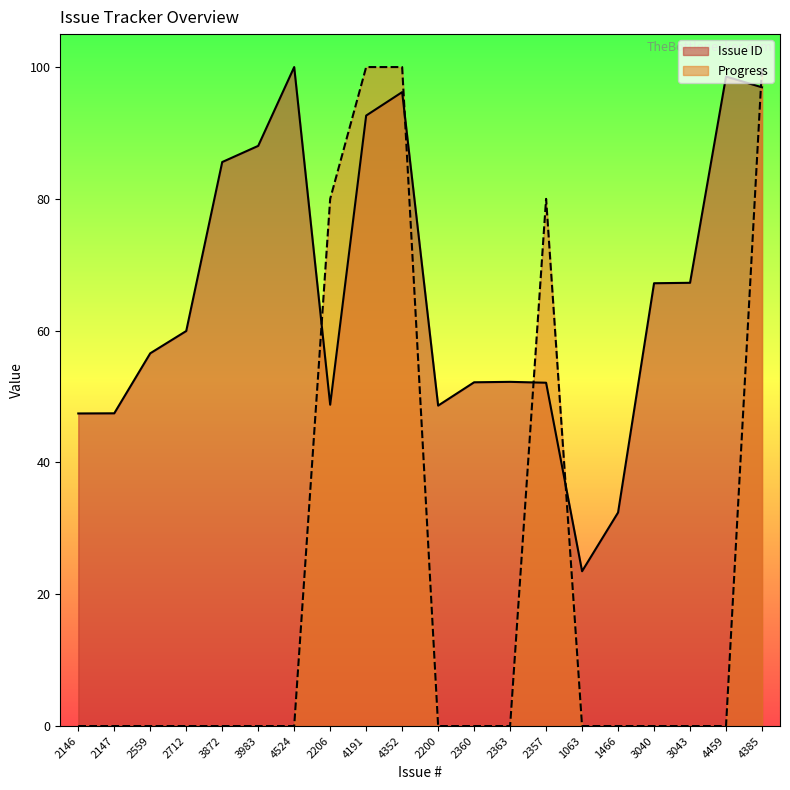

What is the difference between the second highest and second lowest values in the Issue ID series?

66.2